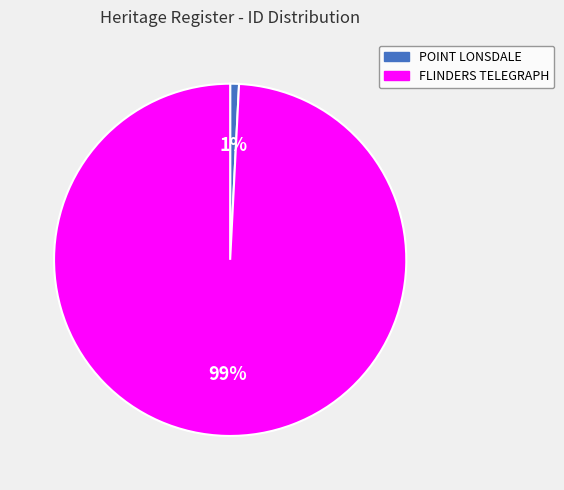

Does any single category account for the majority?

Yes